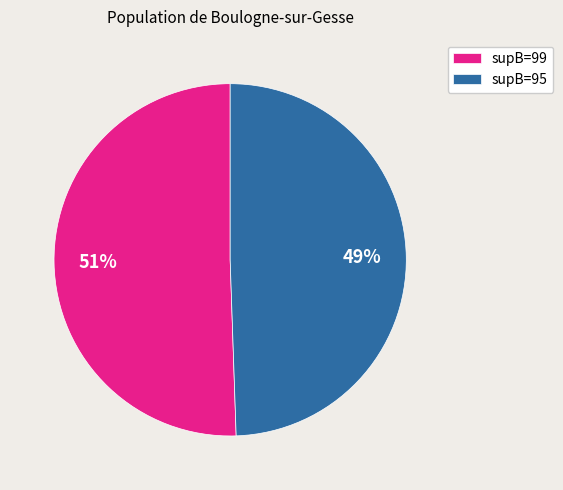

Which has a higher value, supB=95 or supB=99?

supB=99